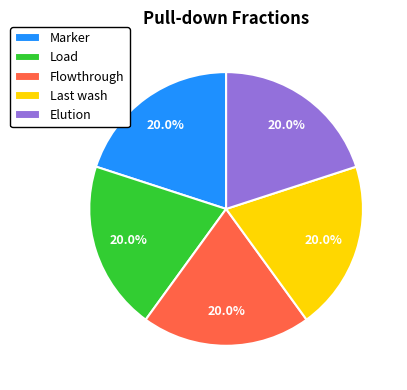

To the nearest percent, what percentage of the pie is Elution?

20%